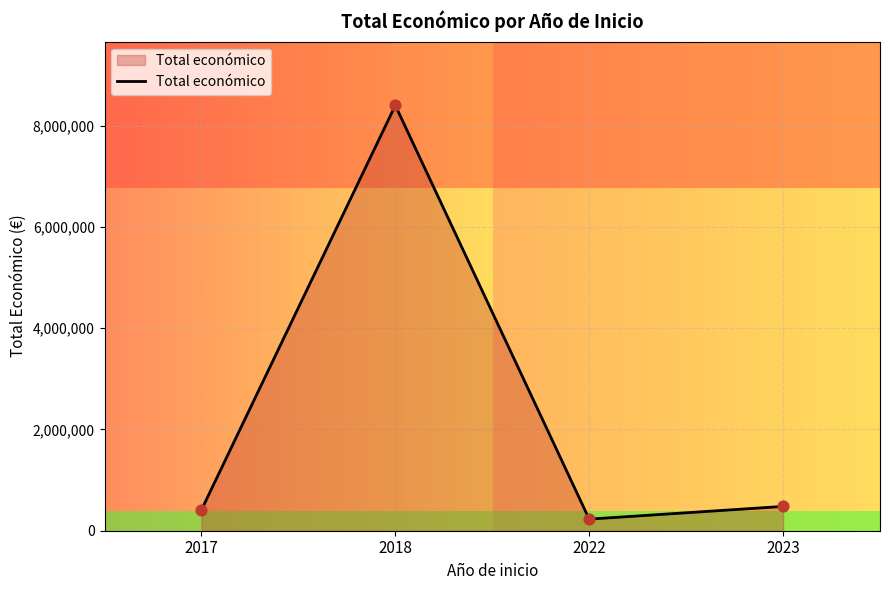

What is the change in value from 2018 to 2023?

-7919959